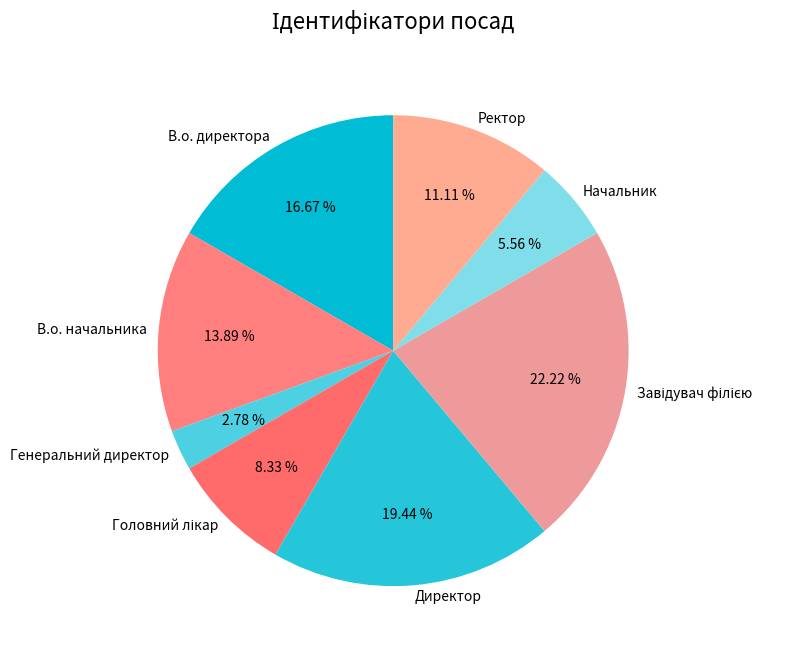

Count the number of slices in the pie.

8